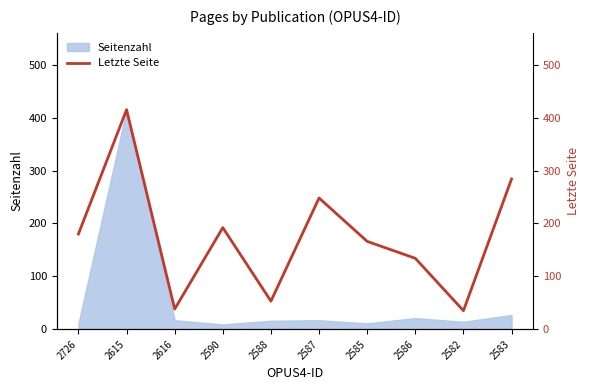

How many values exceed 180?

4